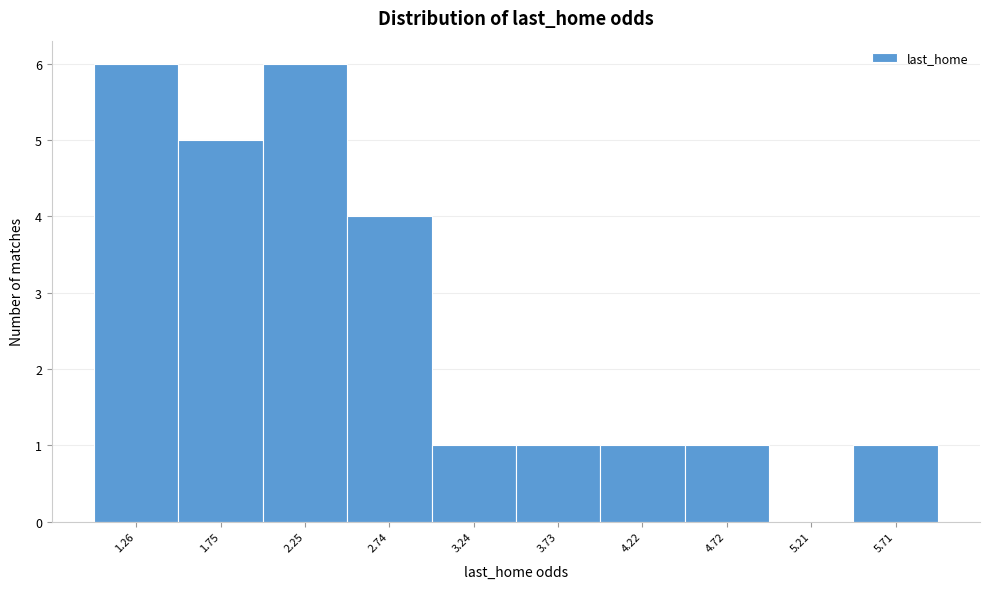

Reading right to left, transcribe all the data shown in this chart.

5.71=1	5.21=0	4.72=1	4.22=1	3.73=1	3.24=1	2.74=4	2.25=6	1.75=5	1.26=6